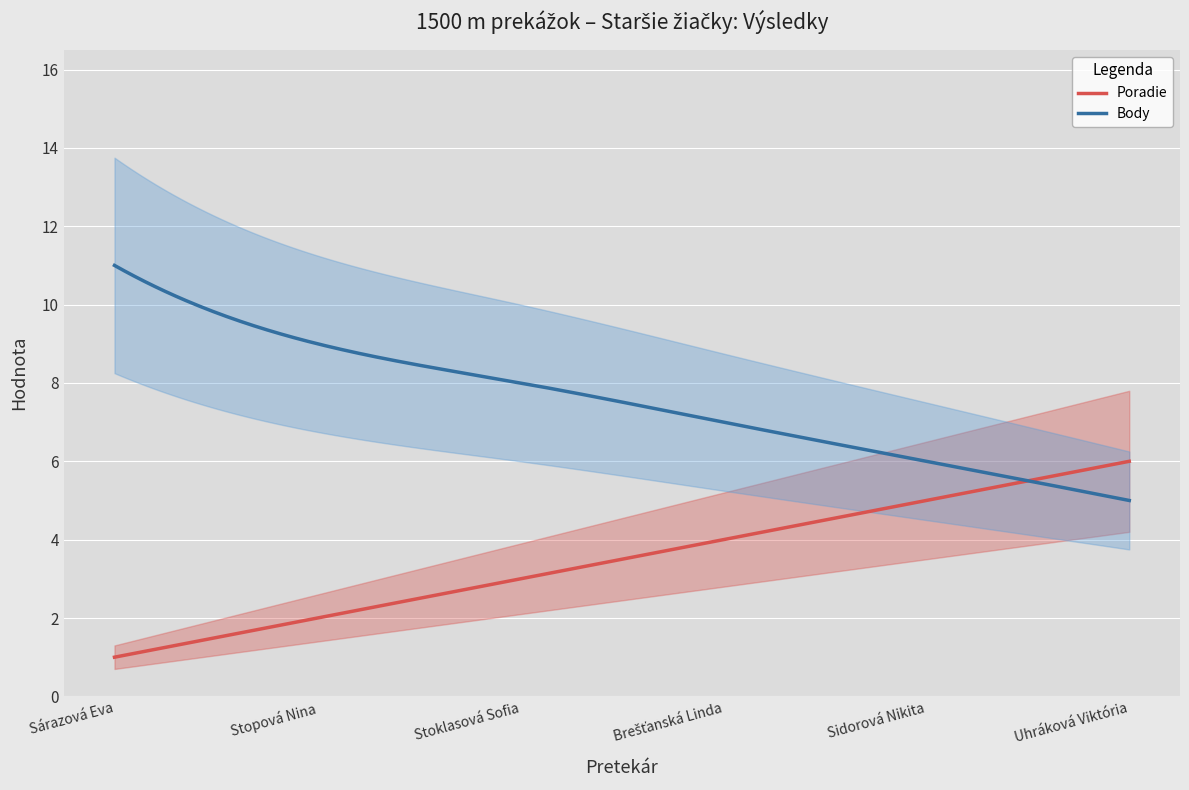

At how many categories does at least one series exceed 1?

6